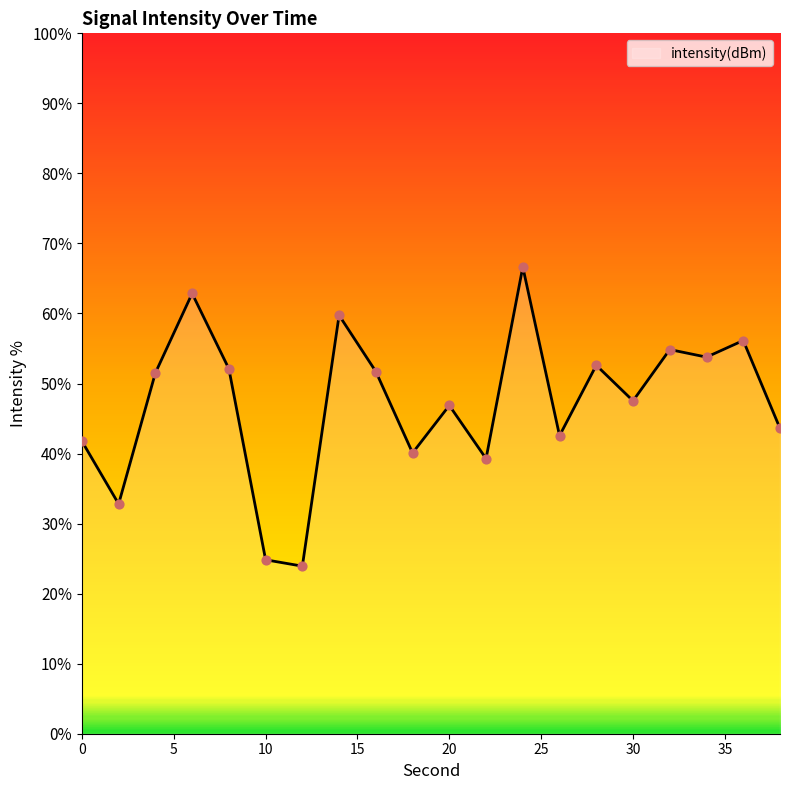

What is the minimum value shown in the chart?

23.9